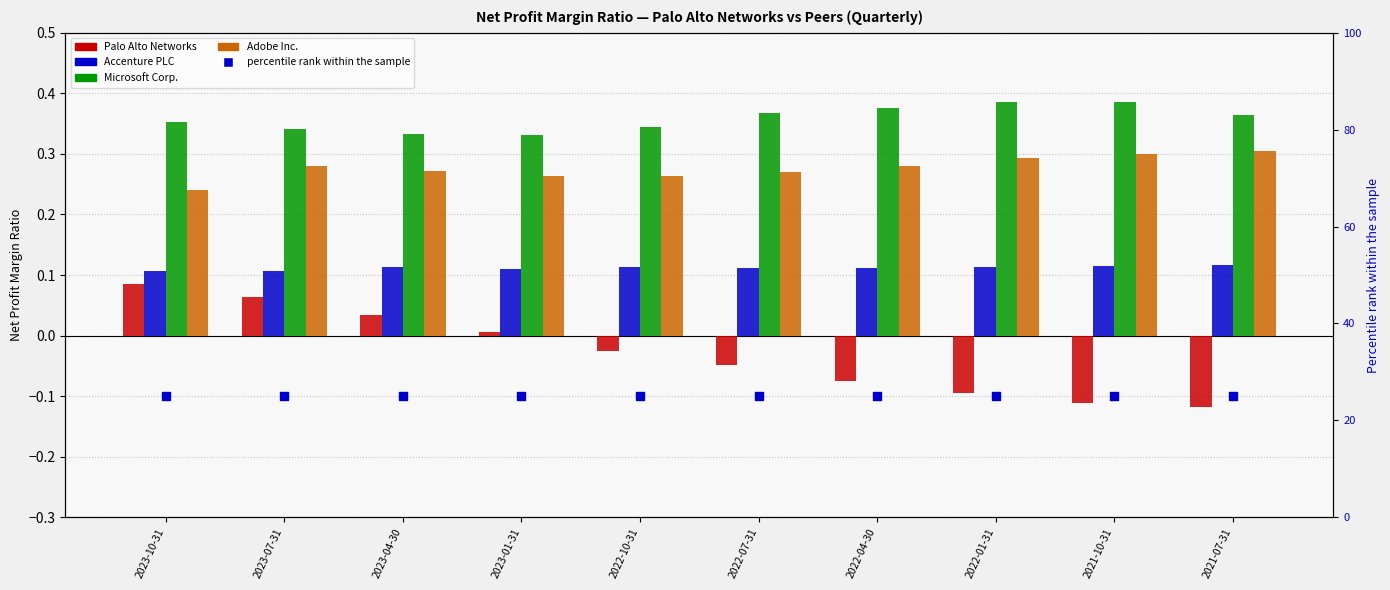

What is the total value across all series at 2021-10-31?

25.7